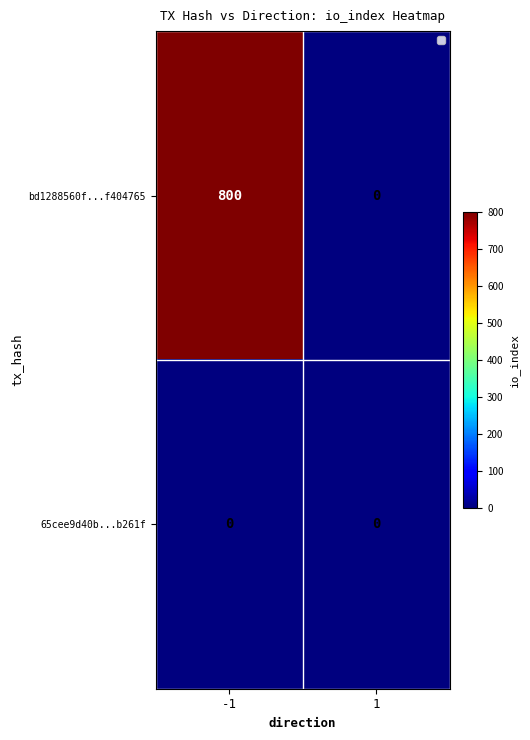

What is the maximum value shown in the chart?

800